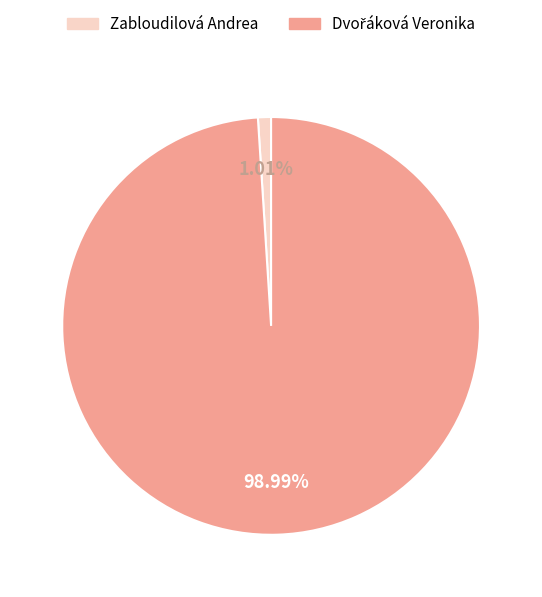

Is there any slice that represents more than half of the pie?

Yes